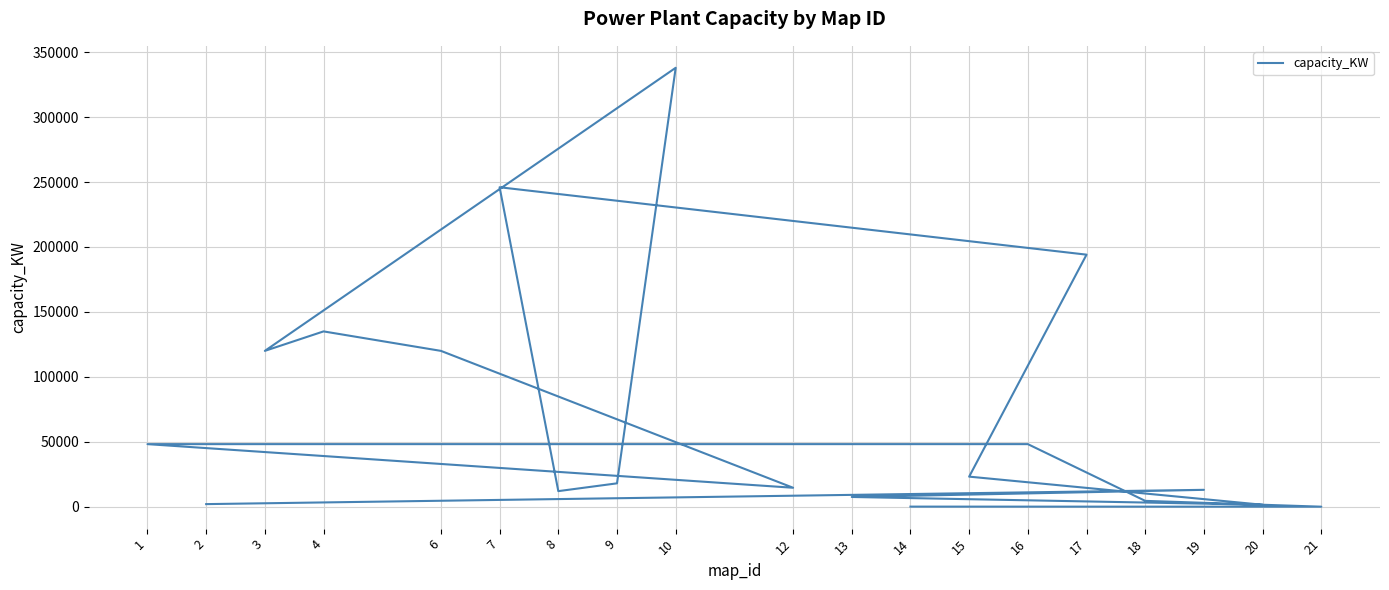

The chart shows a value of 24936 at 9. True or false?

False